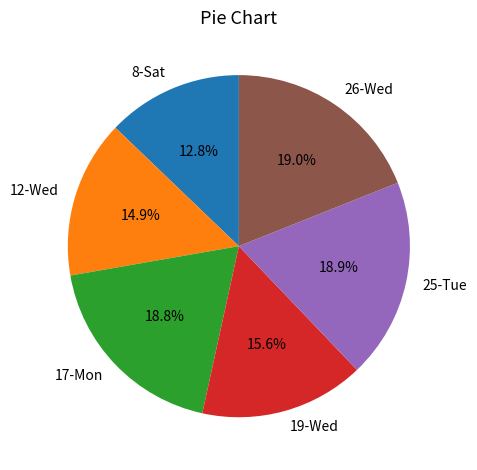

The 19-Wed slice represents 1% of the pie. True or false?

False